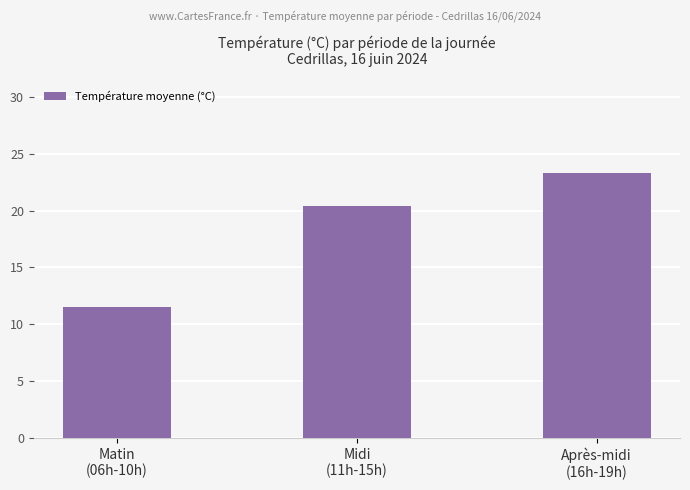

At which category does the chart reach its peak across all series?

Après-midi
(16h-19h)